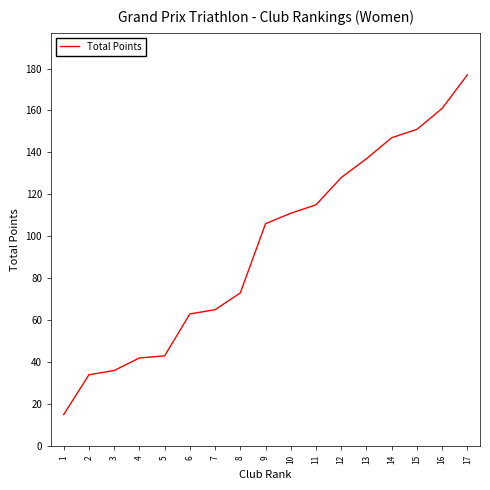

How many lines are shown in the chart?

1